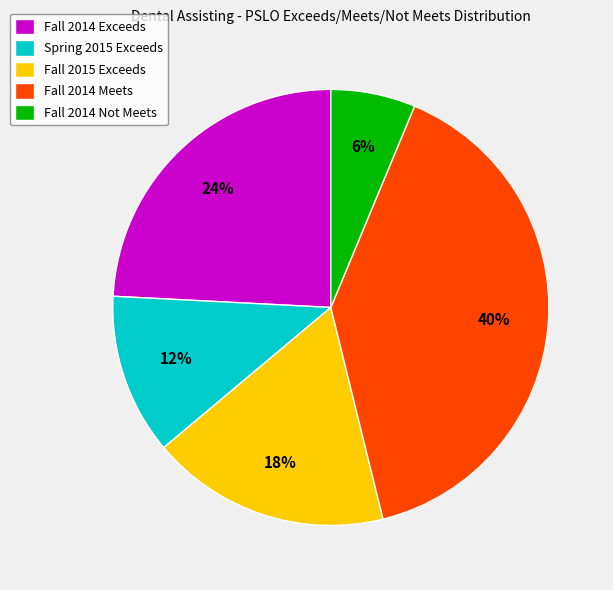

How many slices are in this pie chart?

5